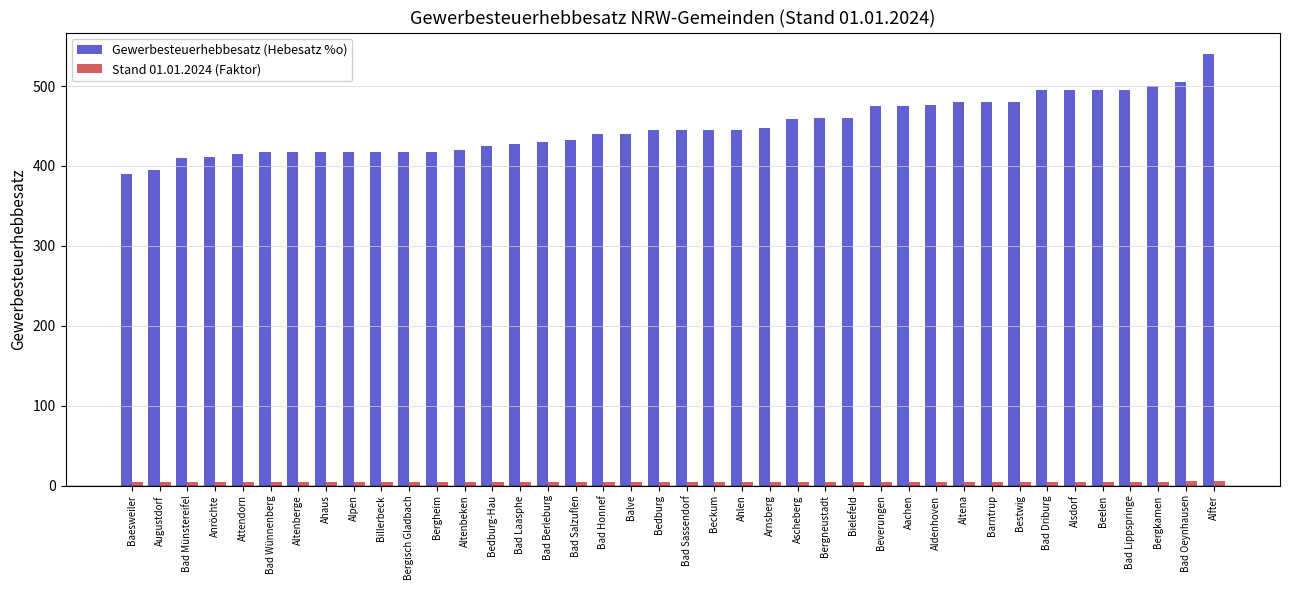

Which series has the widest spread of values?

Gewerbesteuerhebbesatz (Hebesatz %o)